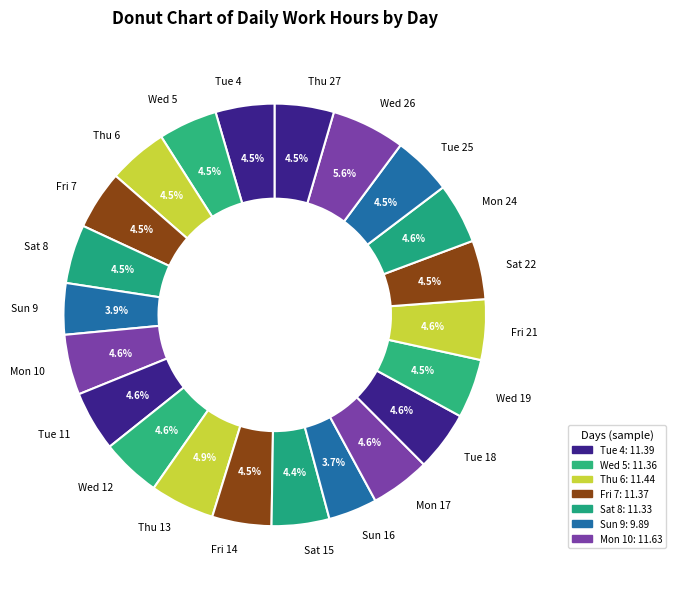

How many segments does this pie chart have?

22